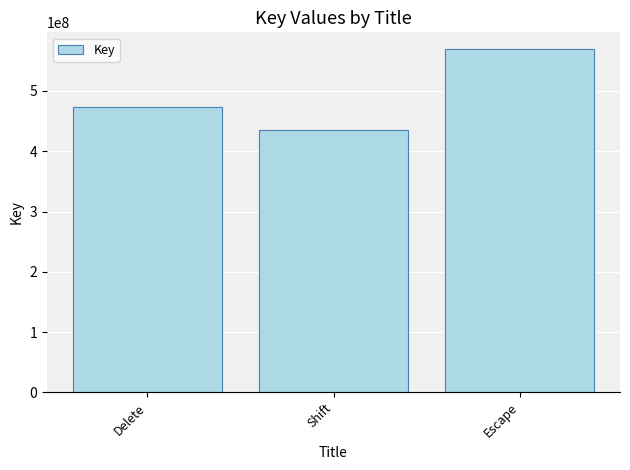

What is the smallest value displayed?

434989973